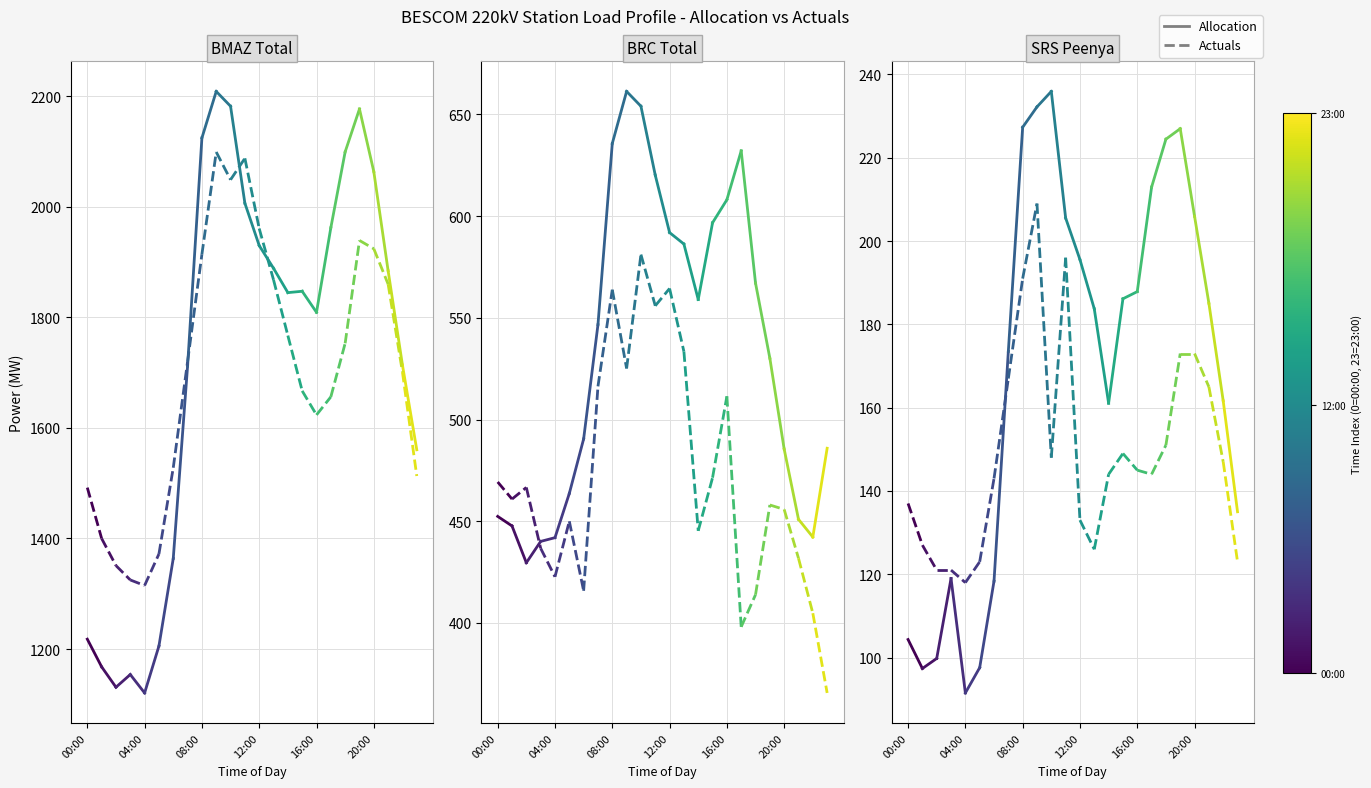

Between 00:00 and 04:00, which series saw the biggest shift?

Actuals